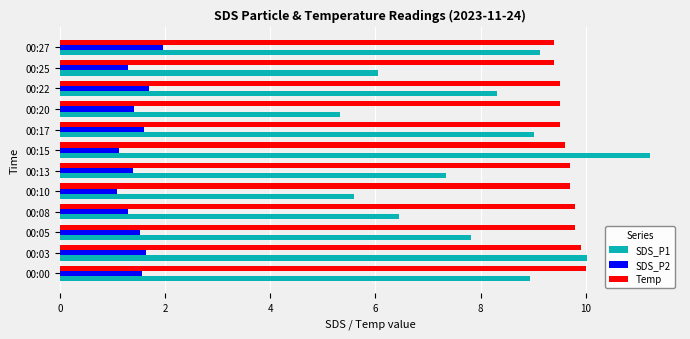

Which label corresponds to the largest value in the chart?

00:15